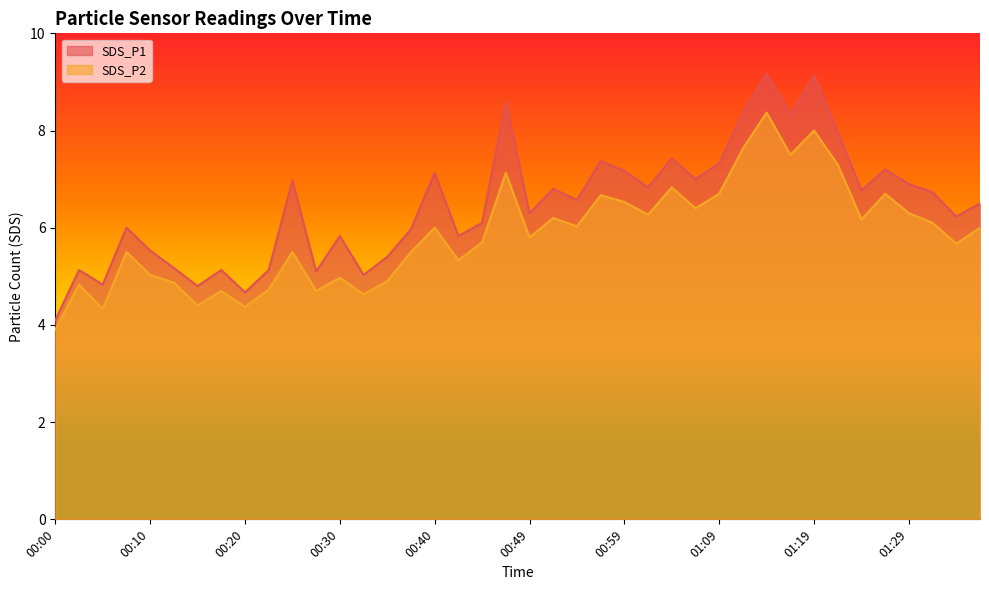

Which series has the largest total across all categories?

SDS_P1